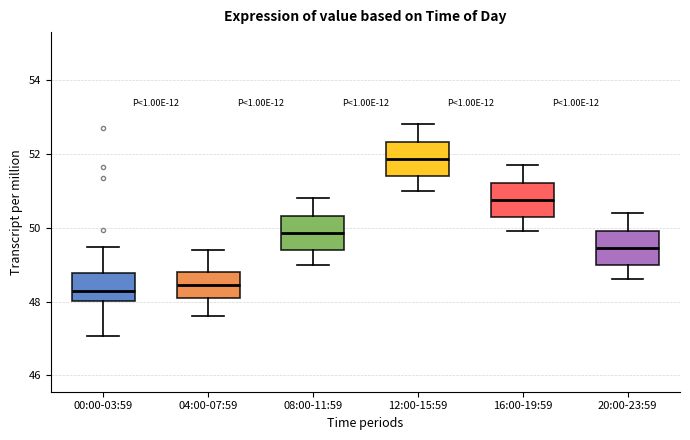

Reading left to right, read every box against the y-axis: the position of its median line, the range the box covers, and the ends of its whiskers. The values are not printed on the chart, so give them approximately, as read against the axis.

00:00-03:59: median 48.2, box 48.0 to 48.8, whiskers 47.0 to 49.4
04:00-07:59: median 48.4, box 48.2 to 48.8, whiskers 47.6 to 49.4
08:00-11:59: median 49.8, box 49.4 to 50.4, whiskers 49.0 to 50.8
12:00-15:59: median 51.8, box 51.4 to 52.4, whiskers 51.0 to 52.8
16:00-19:59: median 50.8, box 50.4 to 51.2, whiskers 50.0 to 51.8
20:00-23:59: median 49.4, box 49.0 to 50.0, whiskers 48.6 to 50.4